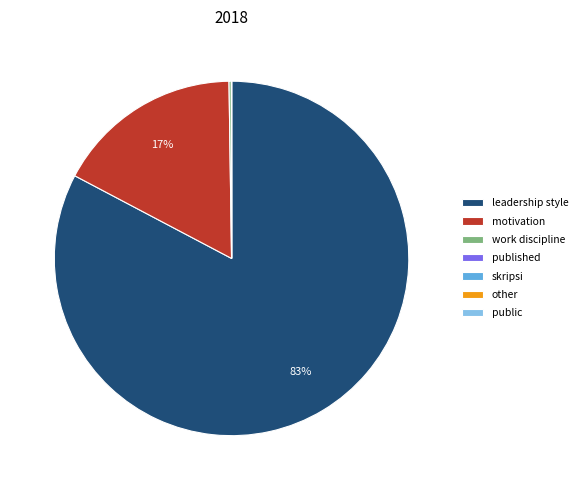

To the nearest percent, what percentage of the pie is leadership style?

83%